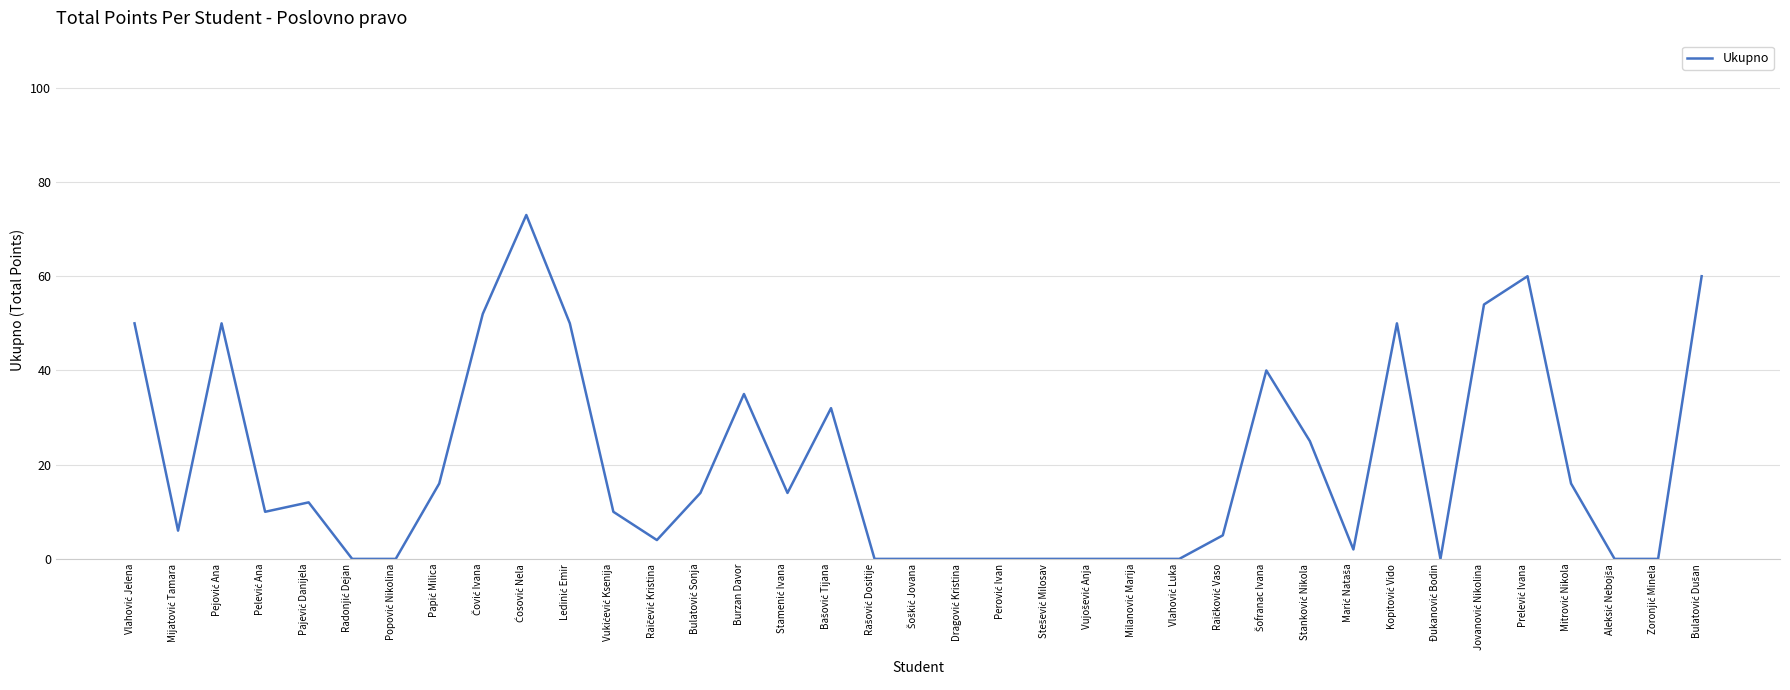

What is the difference between the maximum and minimum values?

73